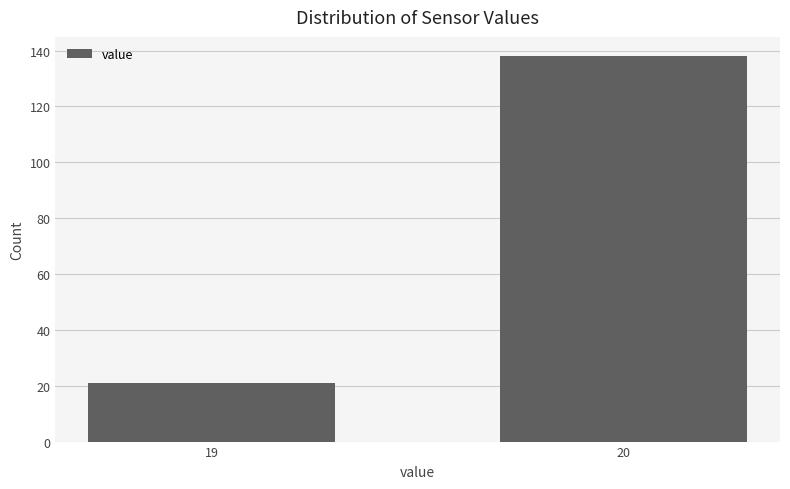

Reading left to right, extract all data points from this chart.

21	138